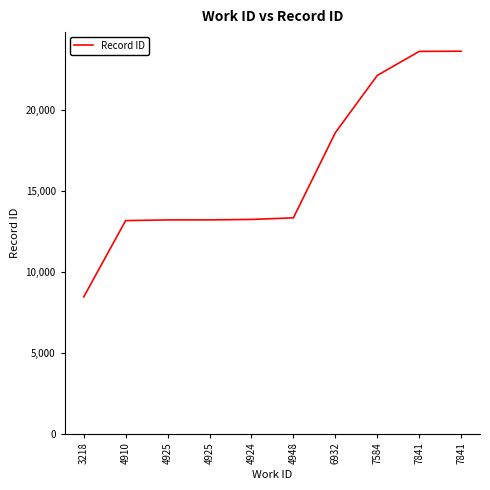

Between 6932 and 4910, which is larger?

6932